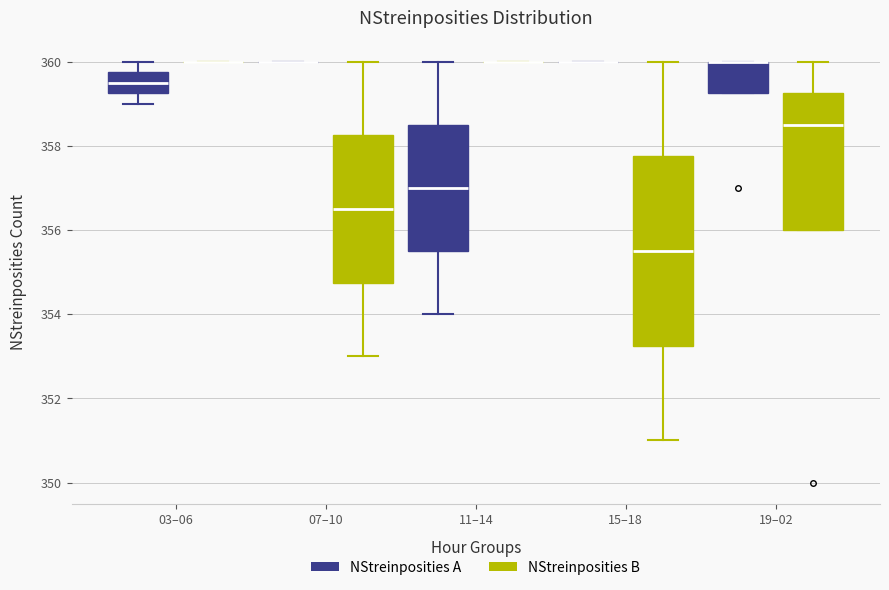

Comparing the boxes themselves (not the whiskers), which one is the tallest?

15–18 (NStreinposities B)